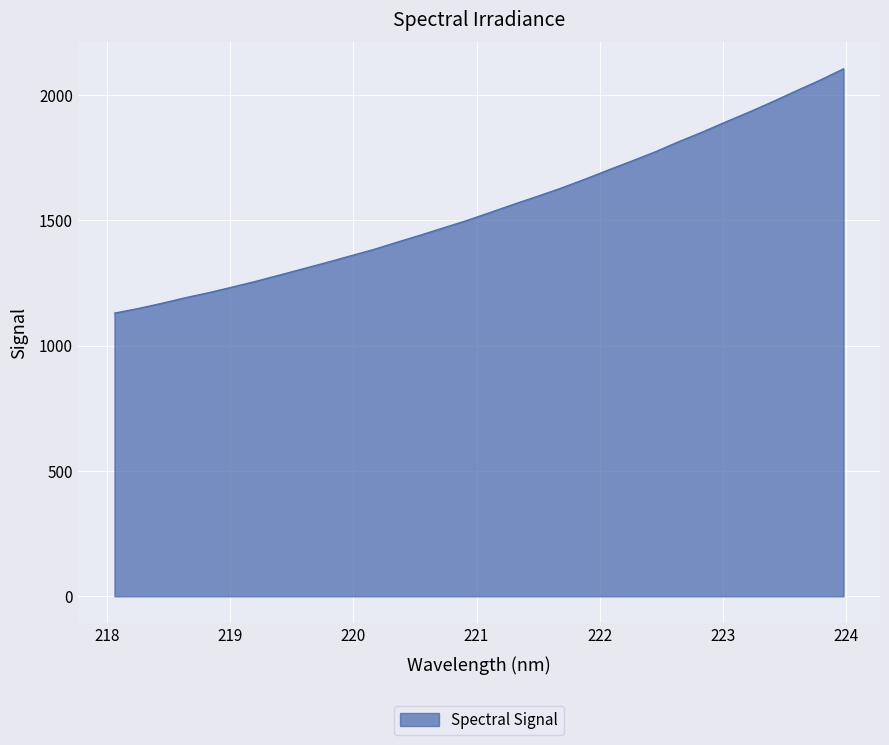

What is the greatest value displayed?

2104.1